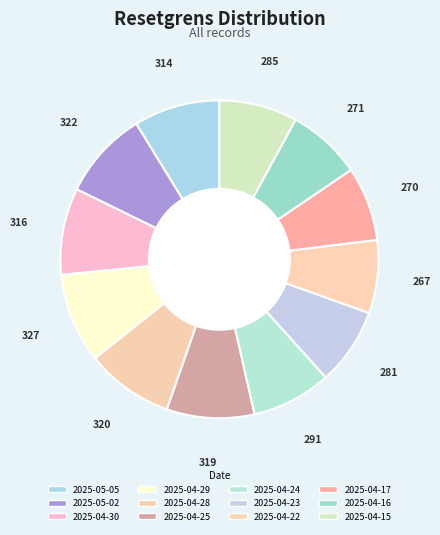

How many slices are in this pie chart?

12